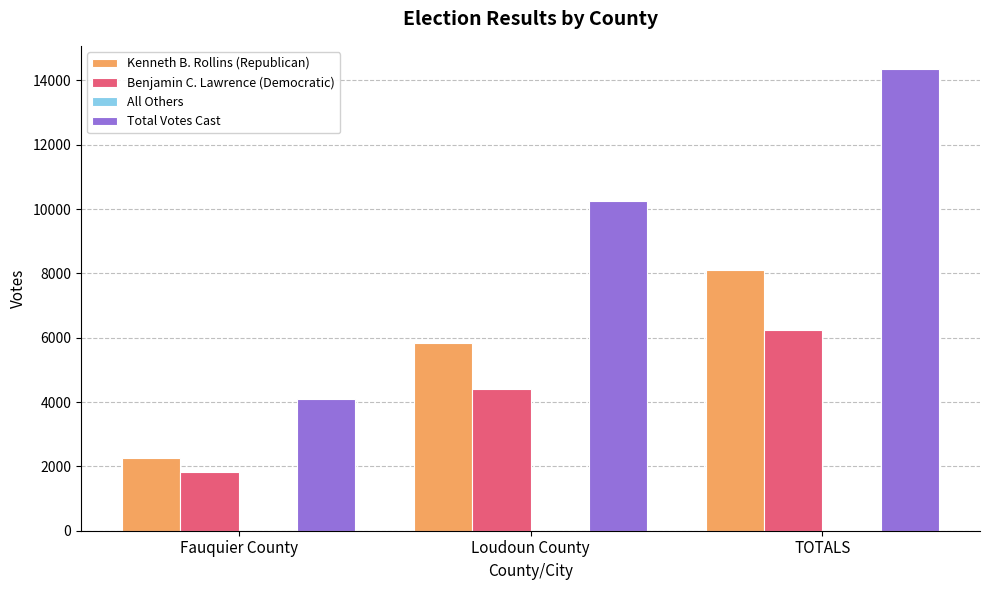

Which series changed the most between Fauquier County and Loudoun County?

Total Votes Cast